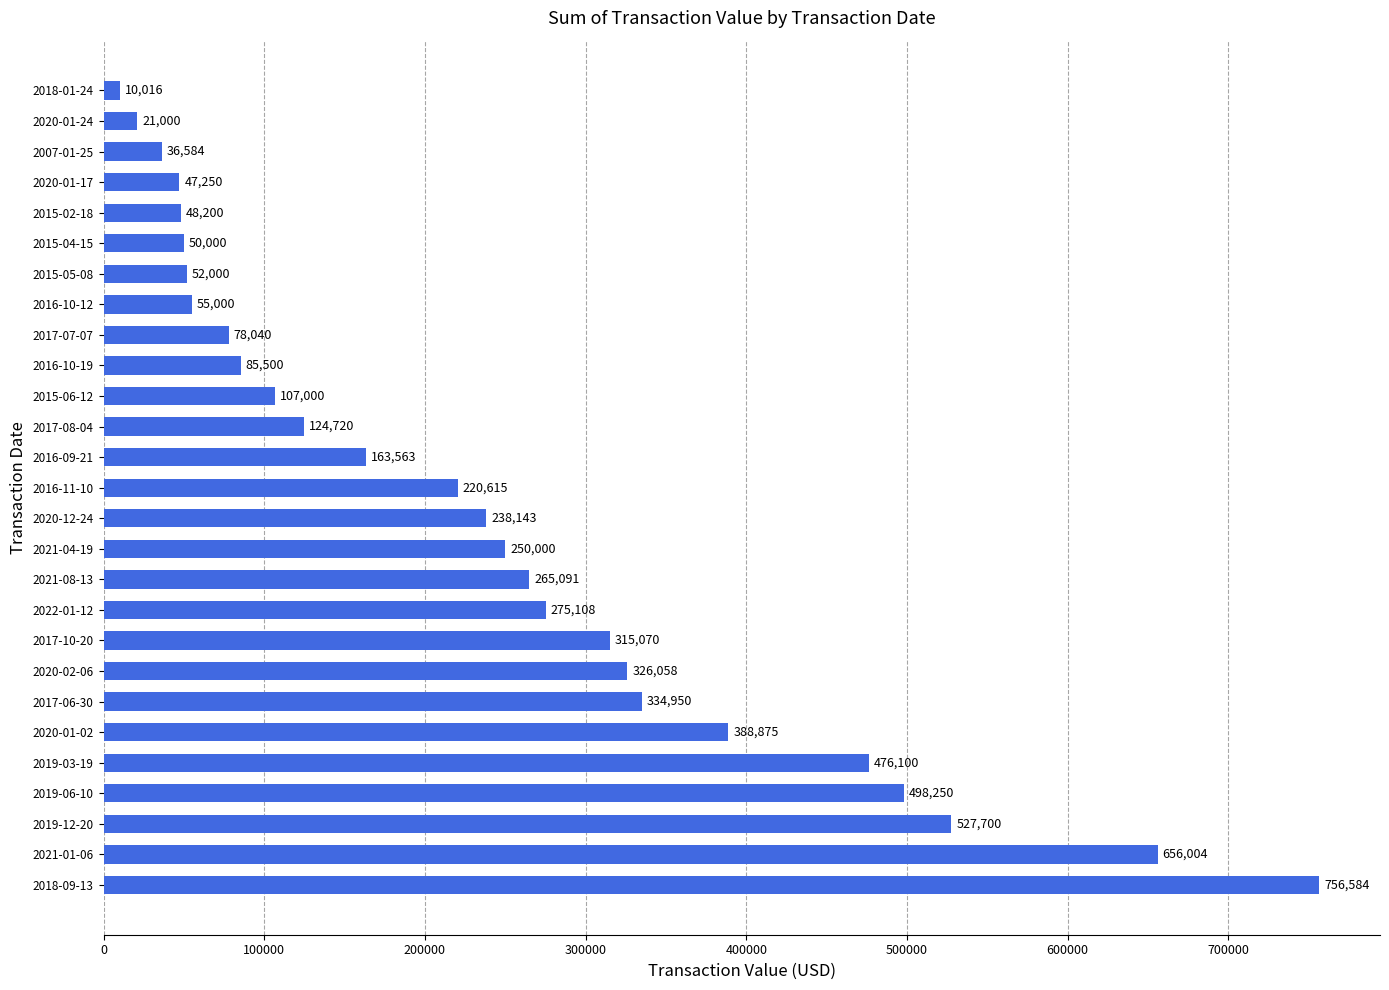

What is the difference between the maximum and second lowest values?

735584